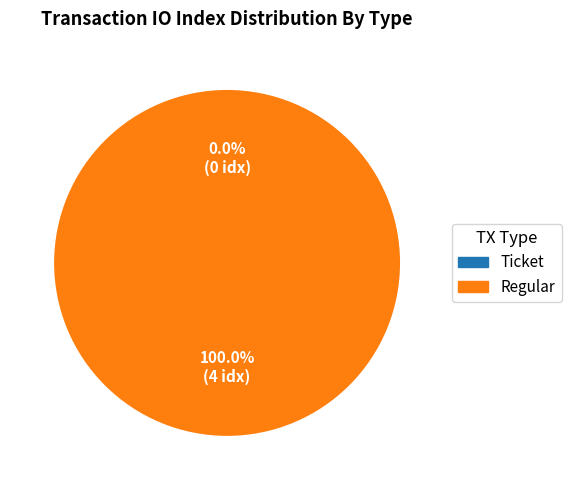

Combined, do Ticket and Regular account for over 50%?

Yes